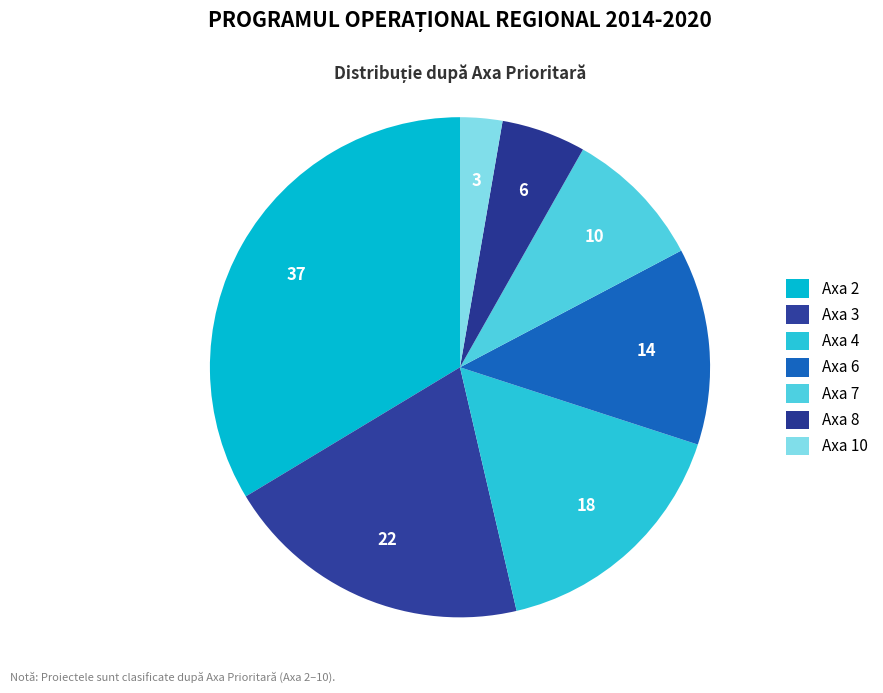

Count the number of slices in the pie.

7